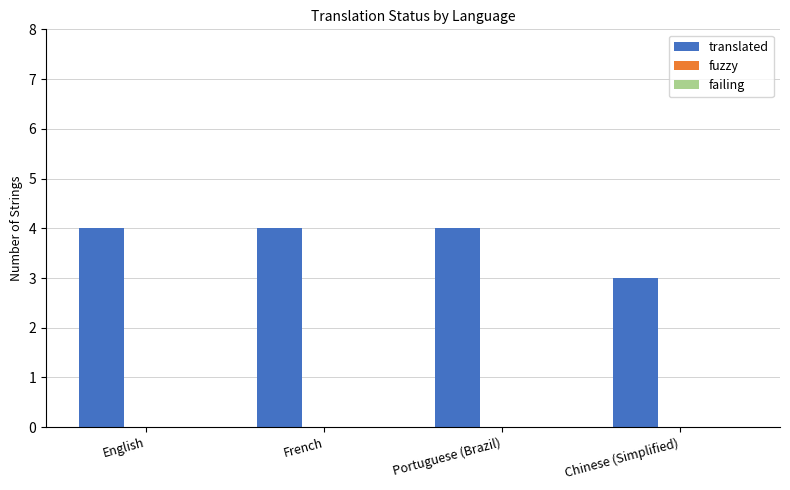

How many bars are there in total?

4